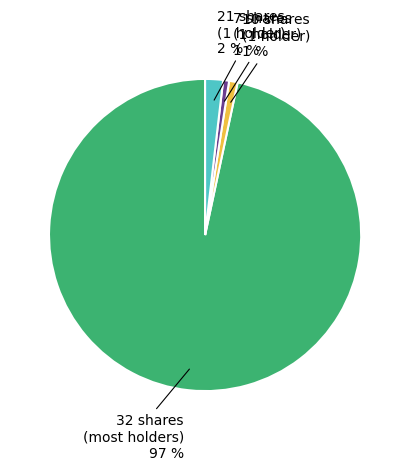

Is it true that 21 shares (1 holder) is 17% of the pie?

False